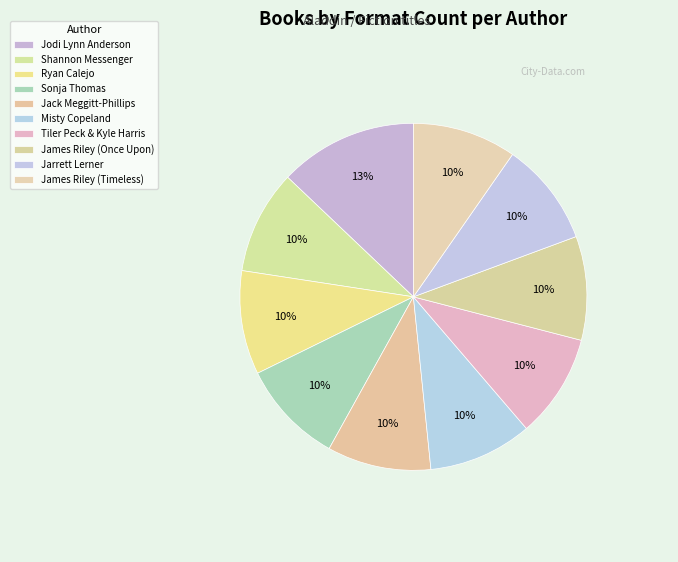

Does any single category account for the majority?

No